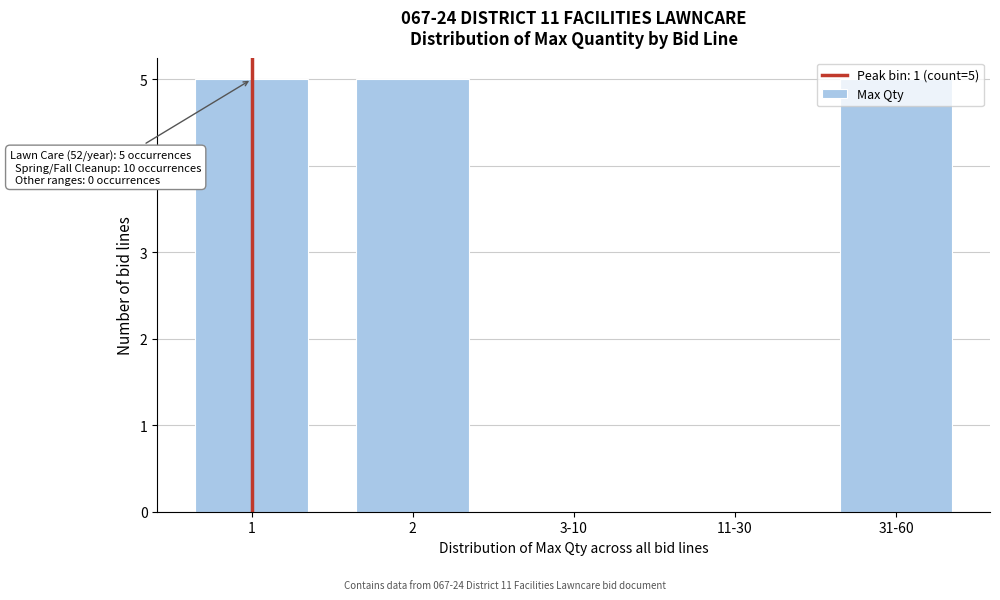

What is the change in value from 1 to 11-30?

-5